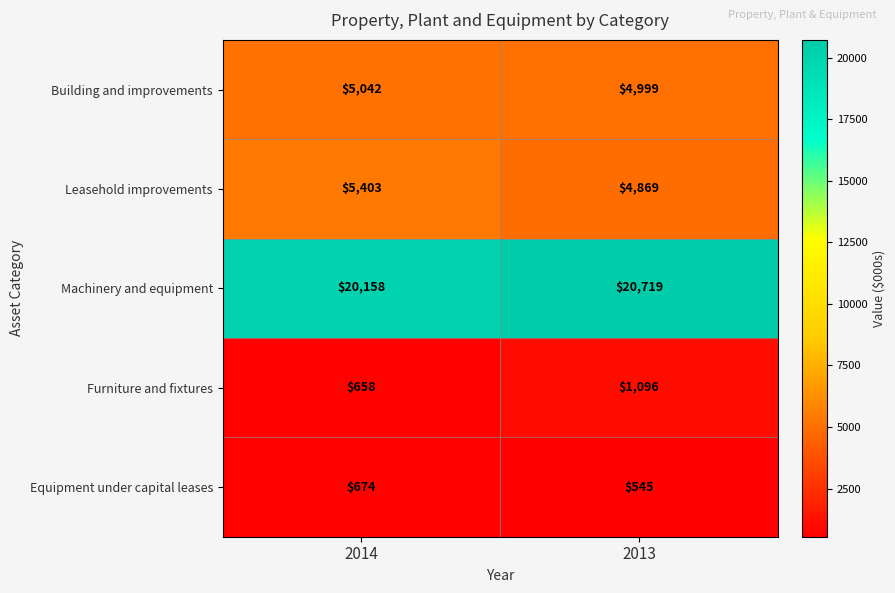

What is the difference between the maximum and minimum values in the Machinery and equipment series?

561